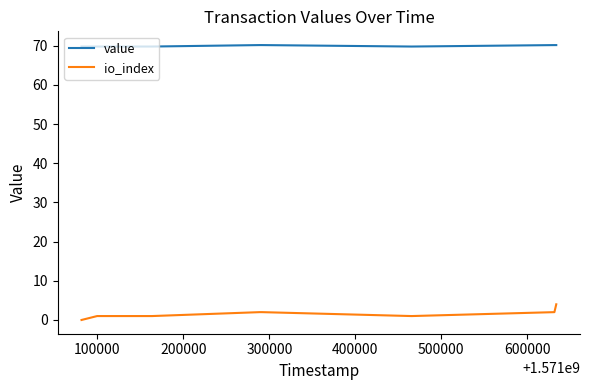

How many lines are shown in the chart?

2